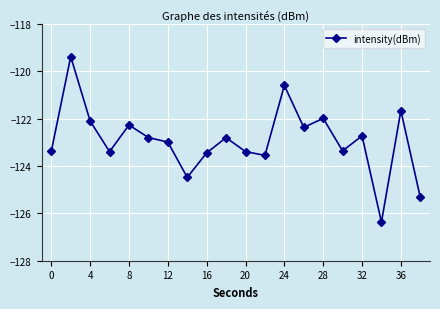

Reading left to right, list all the values displayed in this chart.

-123.4	-119.4	-122.1	-123.4	-122.3	-122.8	-123.0	-124.5	-123.4	-122.8	-123.4	-123.6	-120.6	-122.4	-122.0	-123.4	-122.7	-126.4	-121.7	-125.3